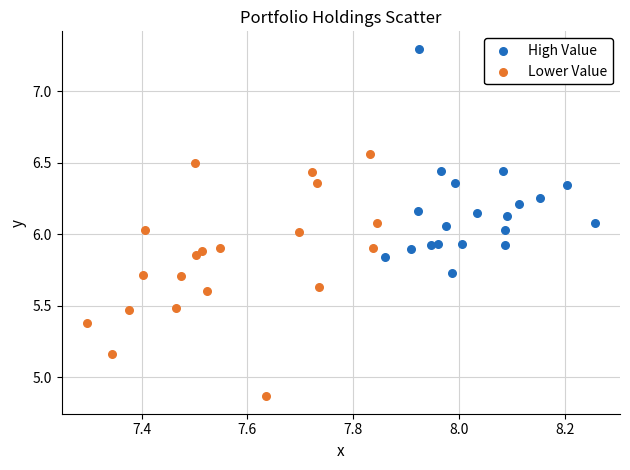

Which series reaches the maximum Y coordinate?

High Value